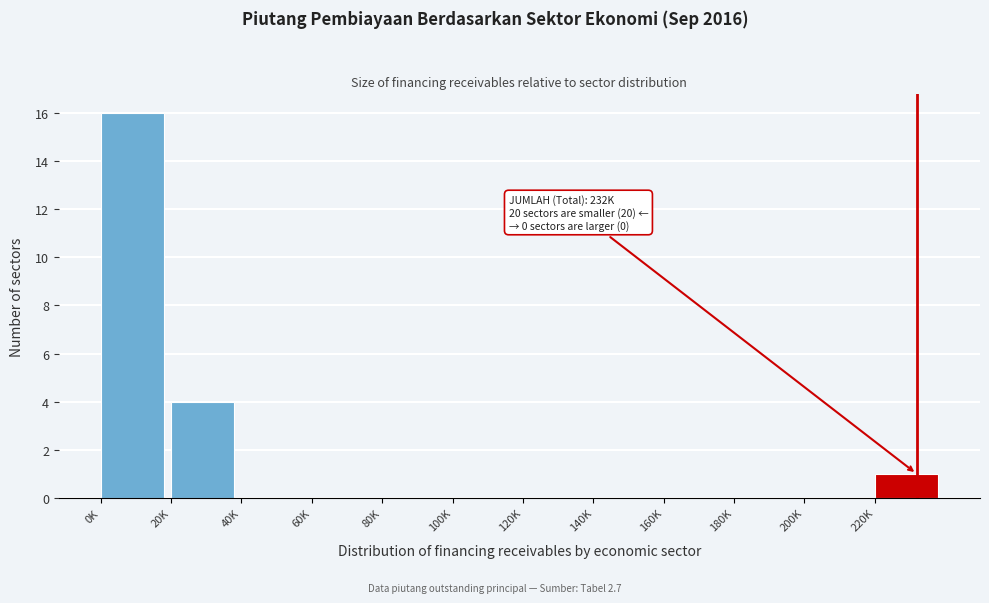

Reading left to right, list all the values displayed in this chart.

0K=16	20K=4	40K=0	60K=0	80K=0	100K=0	120K=0	140K=0	160K=0	180K=0	200K=0	220K=1